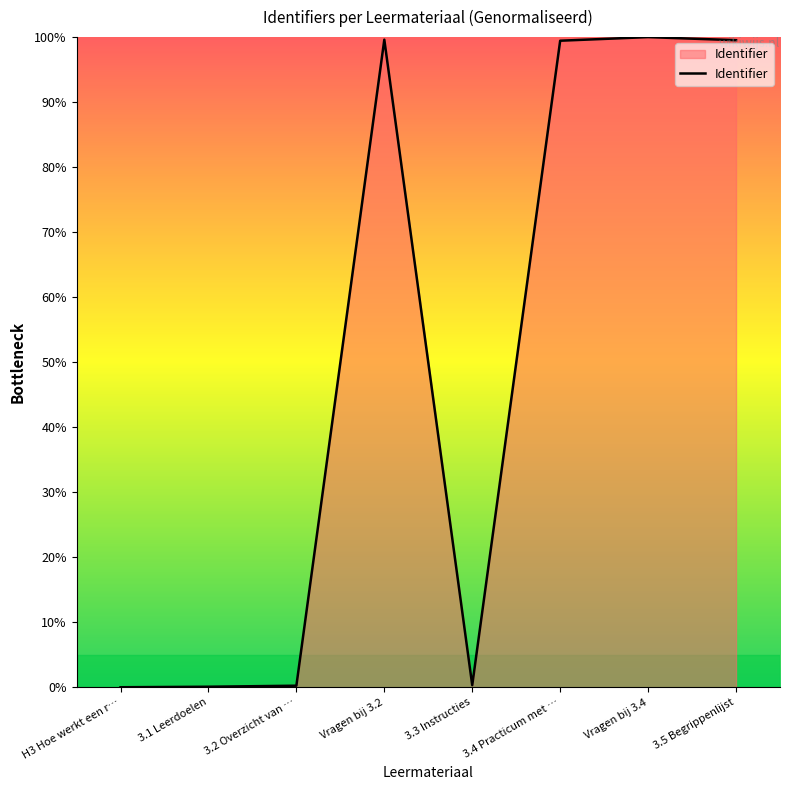

What is the ratio of the value at 3.5 Begrippenlijst to the value at Vragen bij 3.2?

1.0